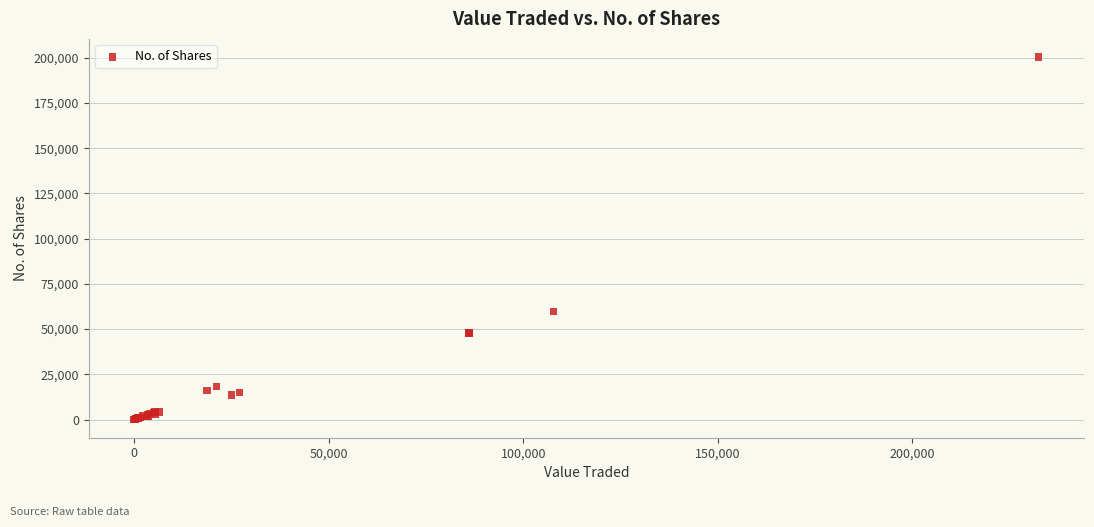

What Y value in the scatter plot is closest to 100196?

59845